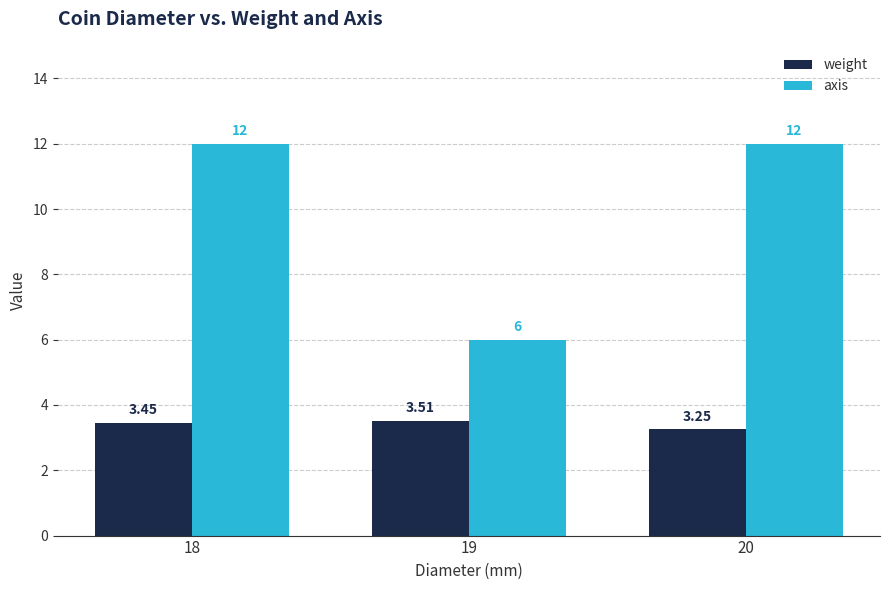

Is the value of axis at 20 greater than the value of weight at 20?

Yes